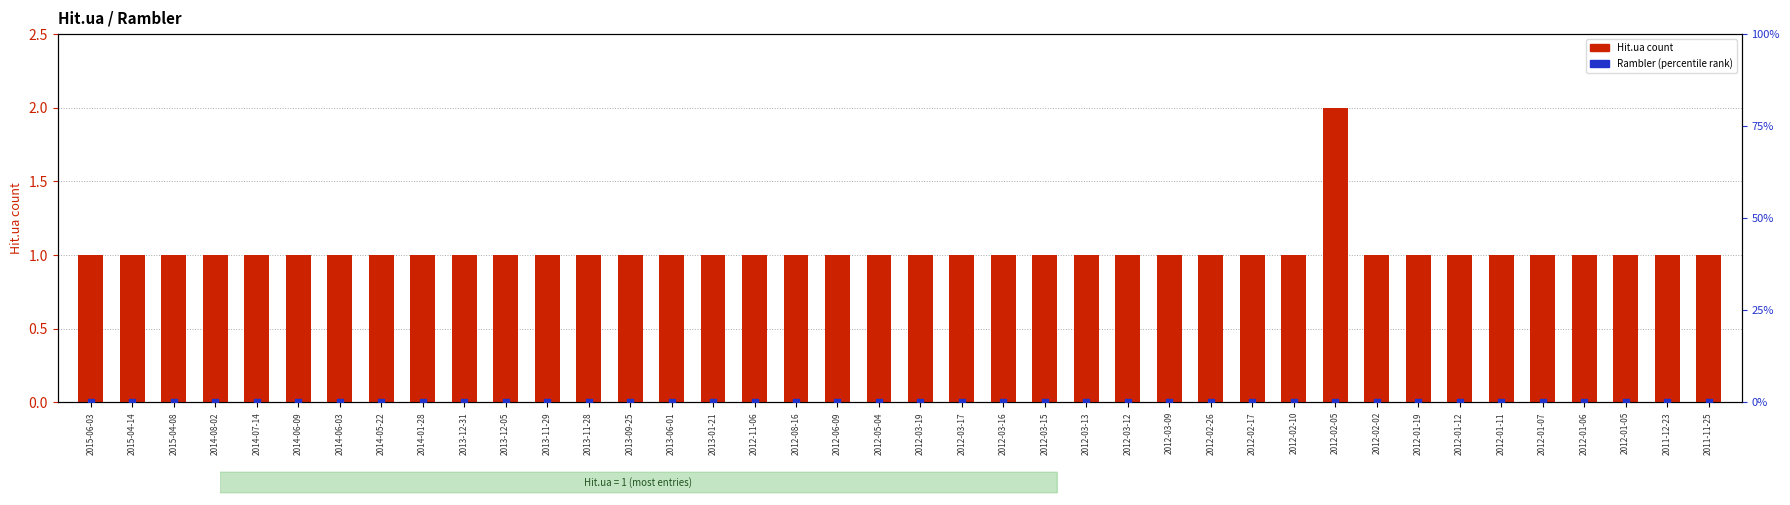

Which series reaches the minimum Y coordinate?

Rambler